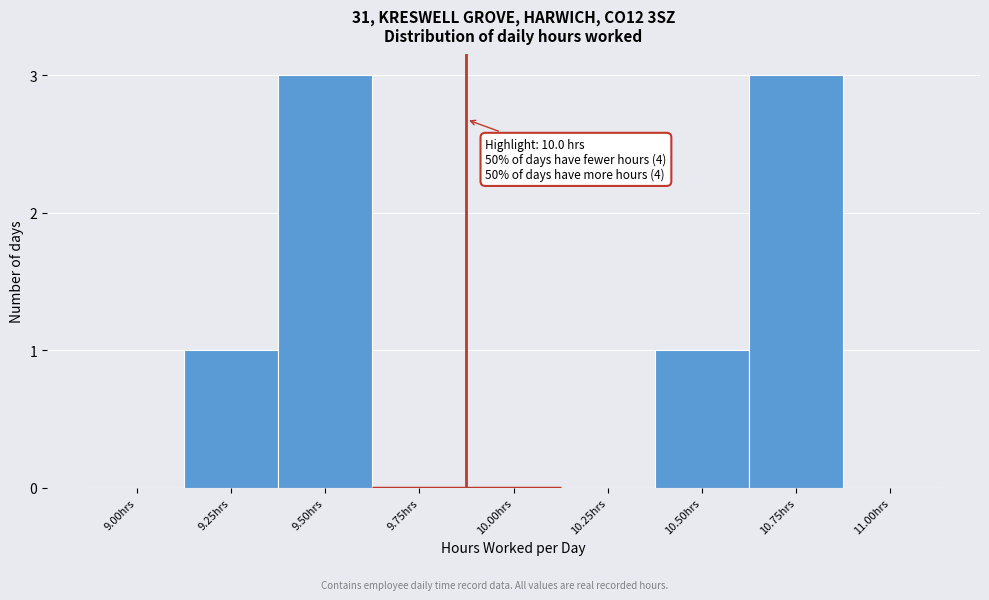

Reading right to left, what are all the values shown in this chart?

11.00hrs=0	10.75hrs=3	10.50hrs=1	10.25hrs=0	10.00hrs=0	9.75hrs=0	9.50hrs=3	9.25hrs=1	9.00hrs=0